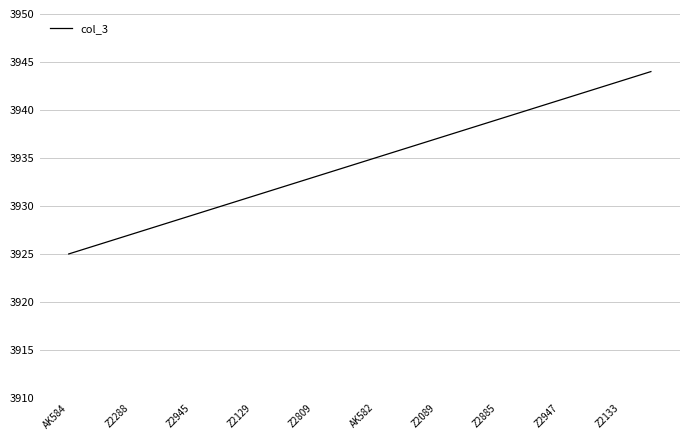

What is the greatest value displayed?

3944